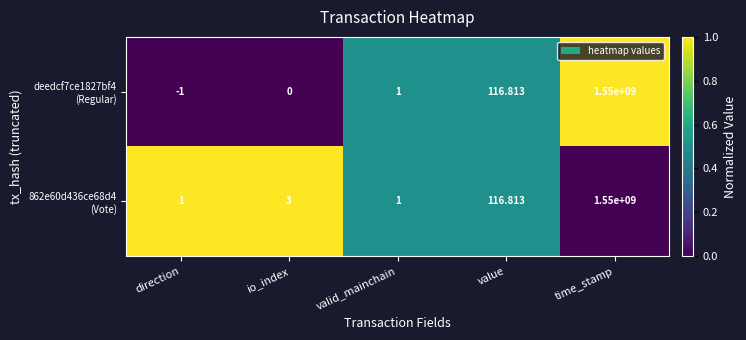

How many distinct data groups are displayed?

2